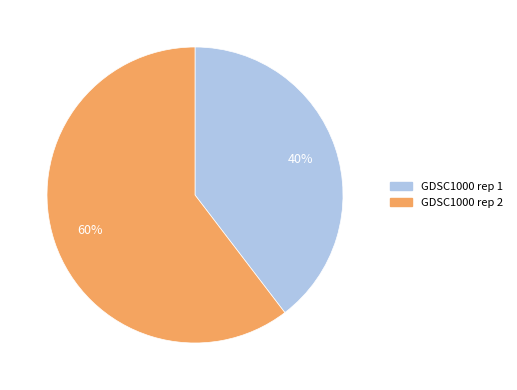

How many segments does this pie chart have?

2